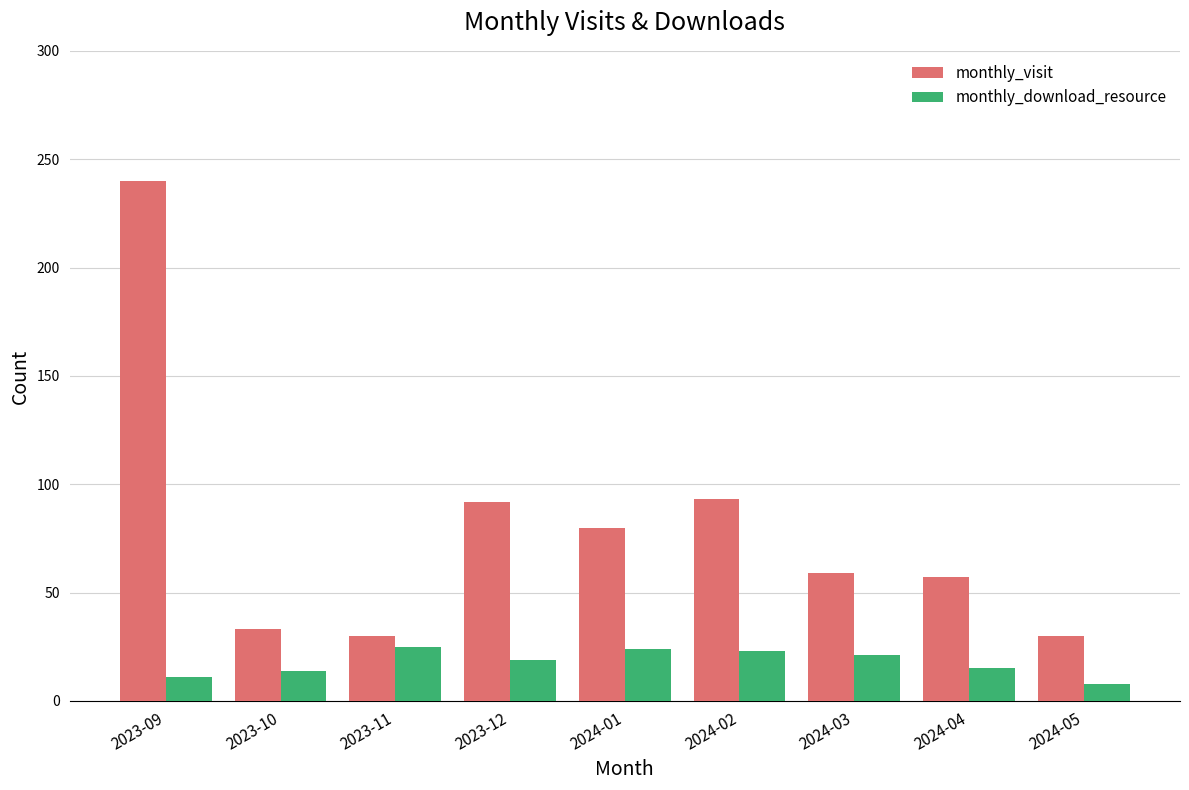

Is it true that monthly_visit equals 52 at 2023-12?

False